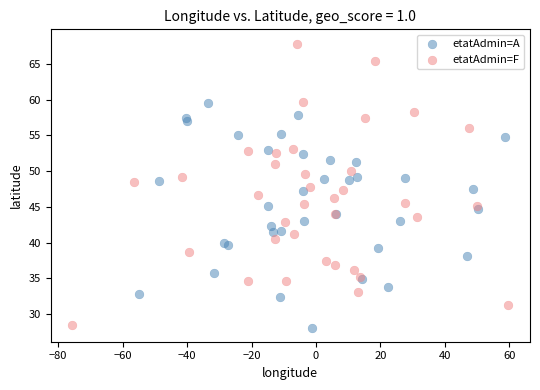

What are all the series names shown in the legend?

etatAdmin=A, etatAdmin=F